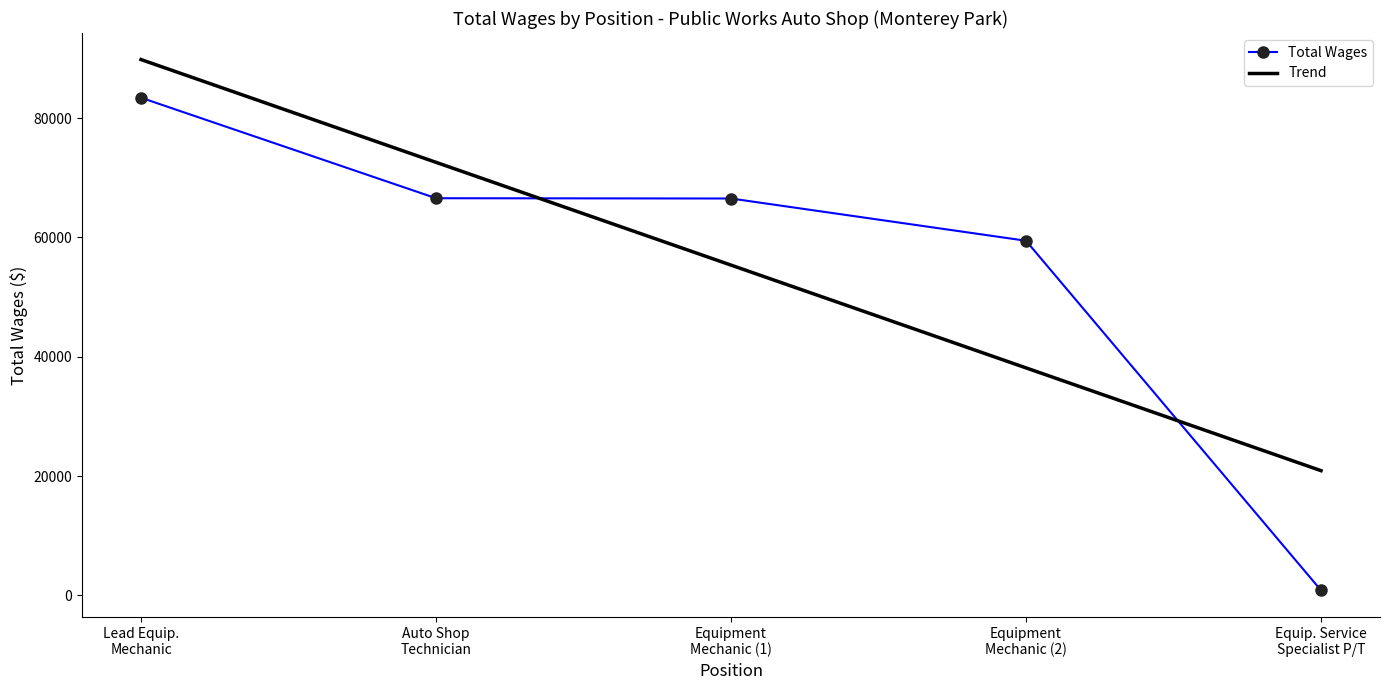

How many times do Total Wages and Trend cross each other?

2